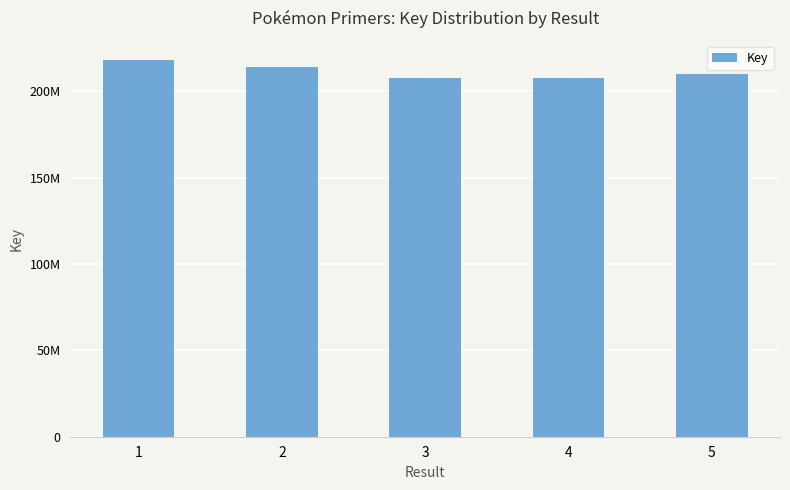

What is the value of the 1st bar from the left?

218335874